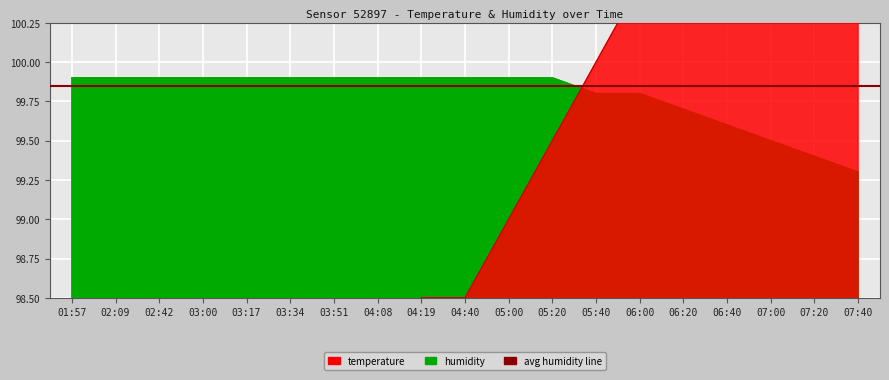

Rank the categories by humidity value from highest to lowest.

01:57, 02:09, 02:42, 03:00, 03:17, 03:34, 03:51, 04:08, 04:19, 04:40, 05:00, 05:20, 05:40, 06:00, 06:20, 06:40, 07:00, 07:20, 07:40